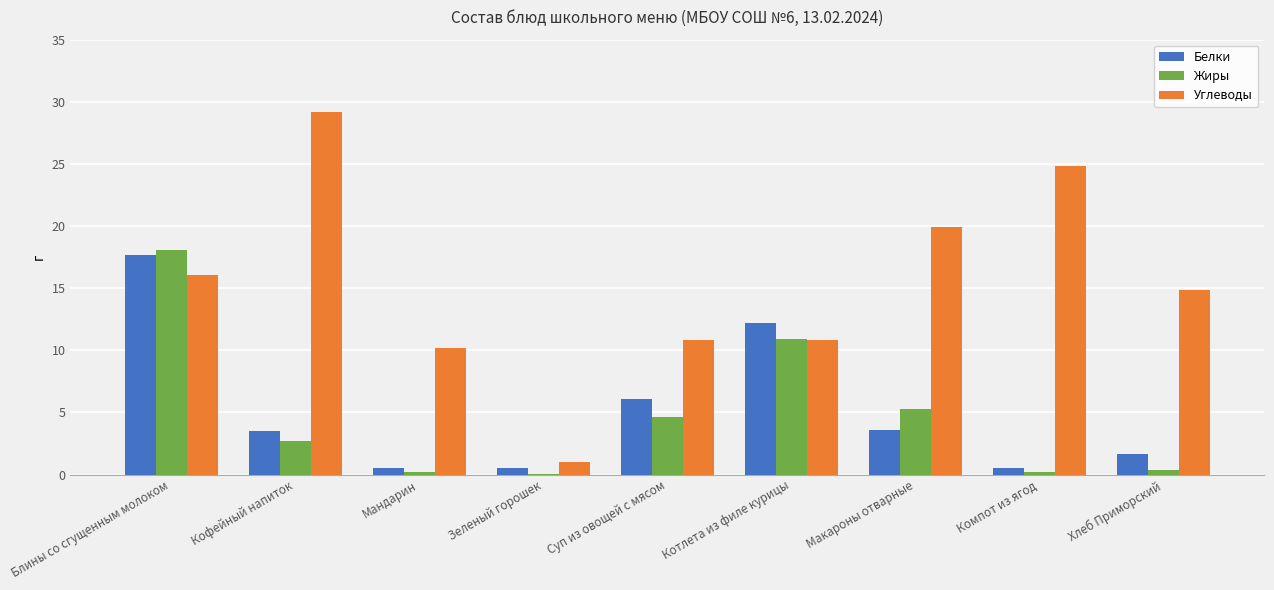

The value of Белки at Котлета из филе курицы is 3.2. True or false?

False